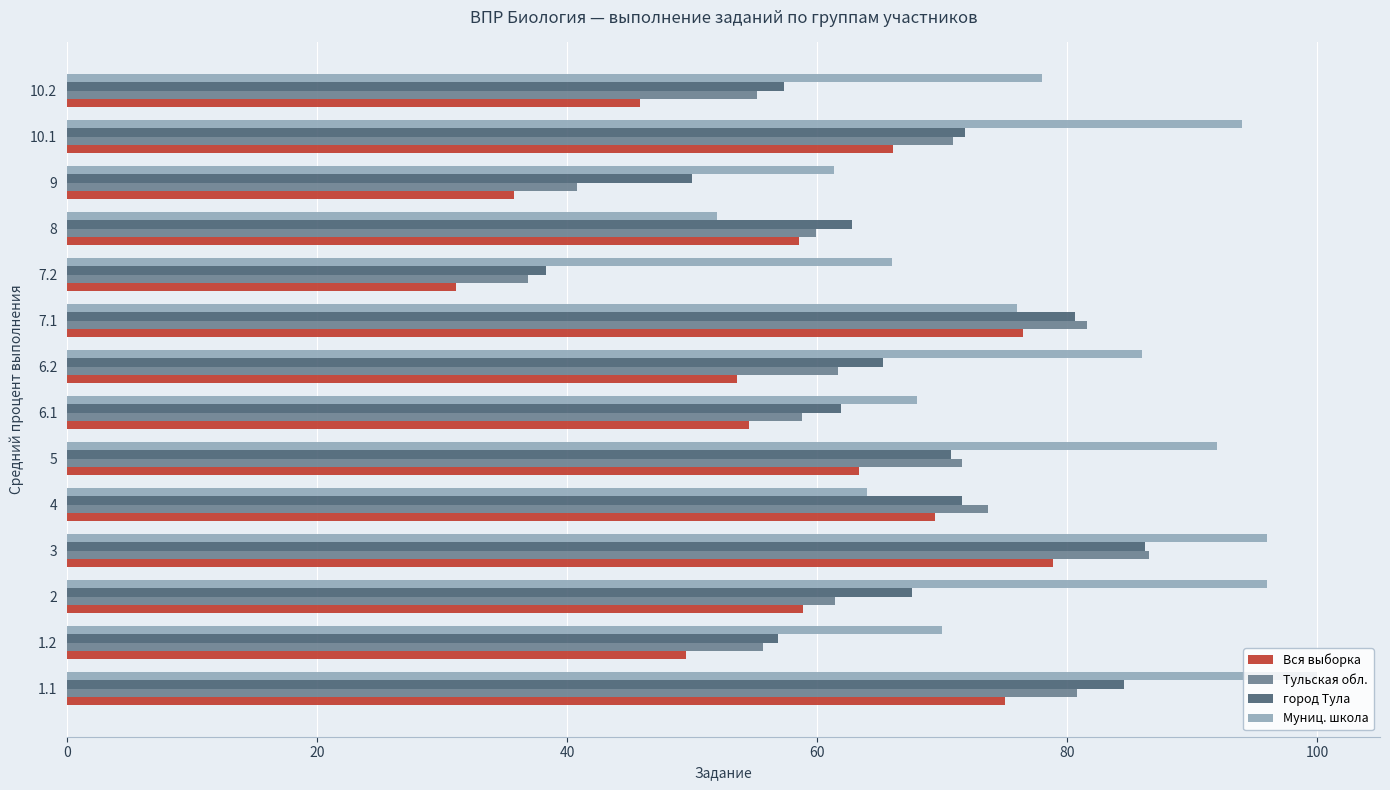

At which label does Вся выборка reach its minimum?

7.2